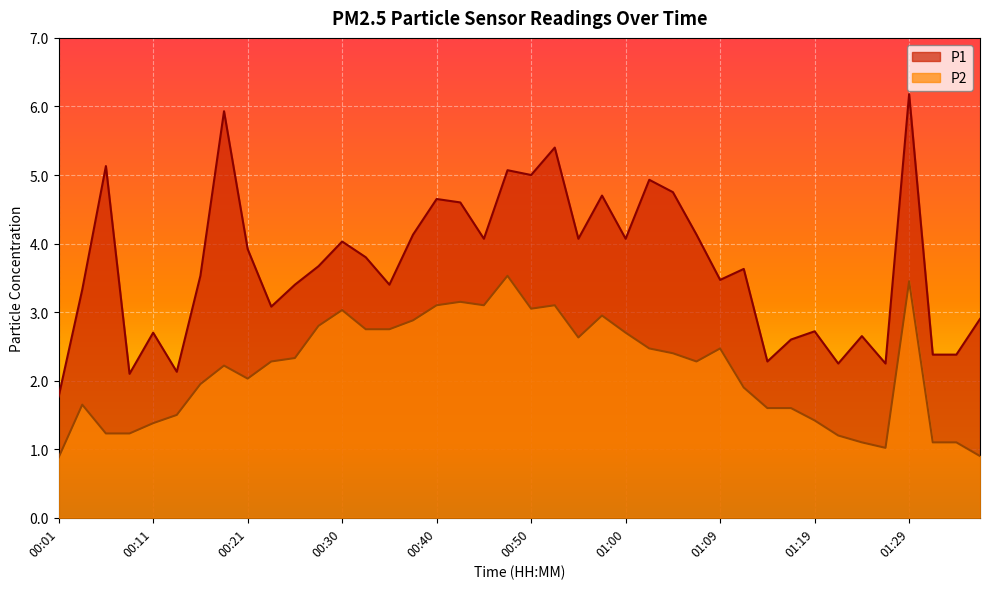

What position from the left is 00:06?

3